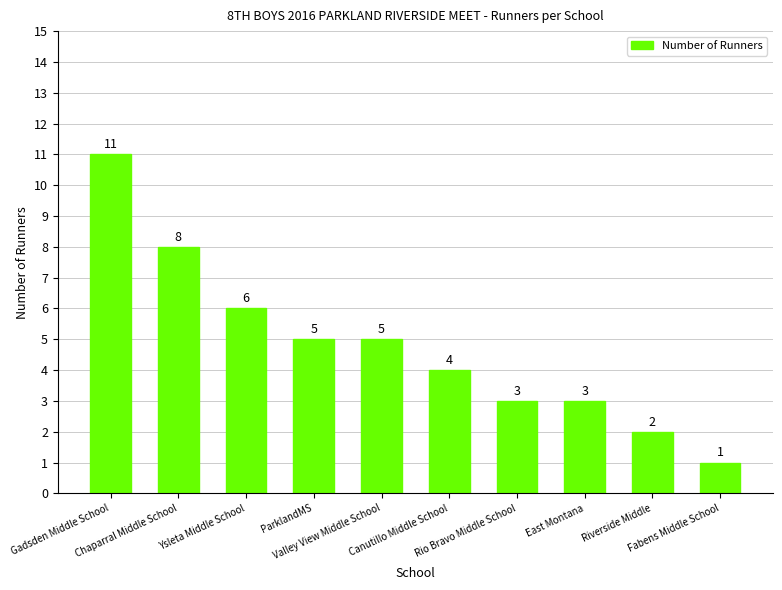

What is the sum of all values?

48